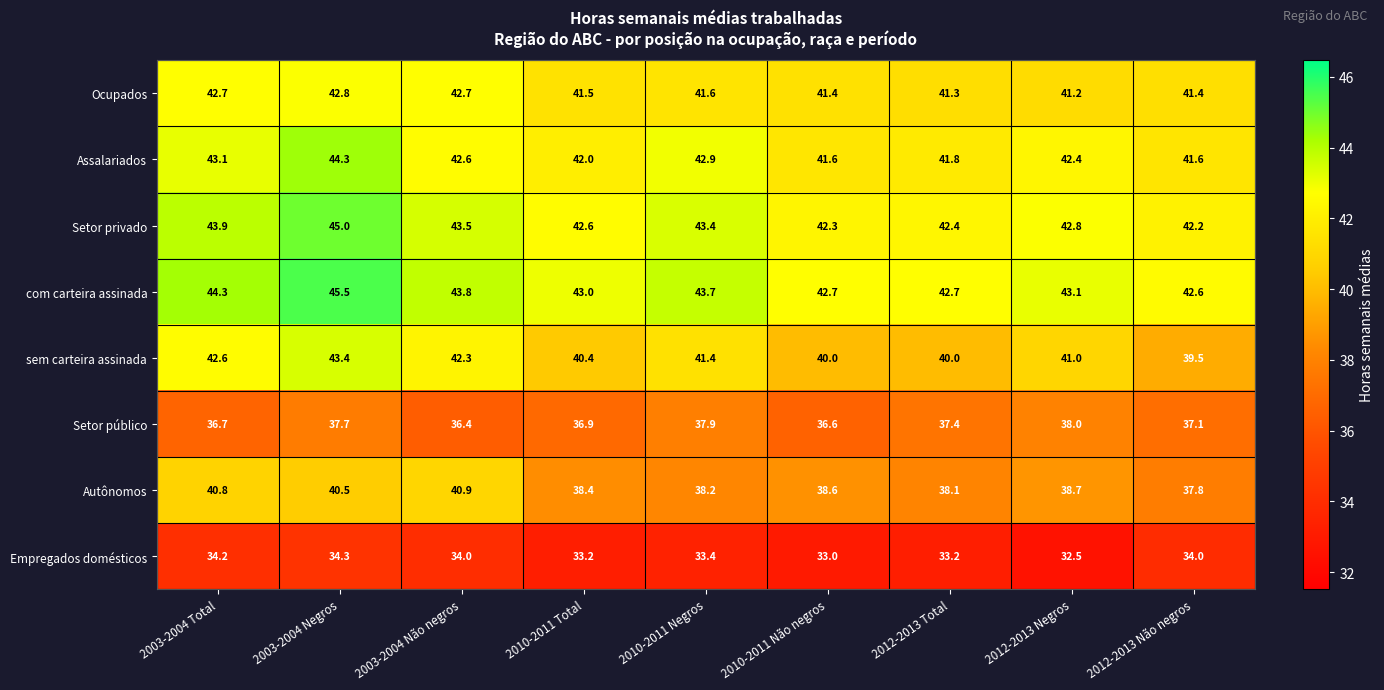

At 2010-2011 Negros, list the series in order from largest to smallest.

com carteira assinada, Setor privado, Assalariados, Ocupados, sem carteira assinada, Autônomos, Setor público, Empregados domésticos